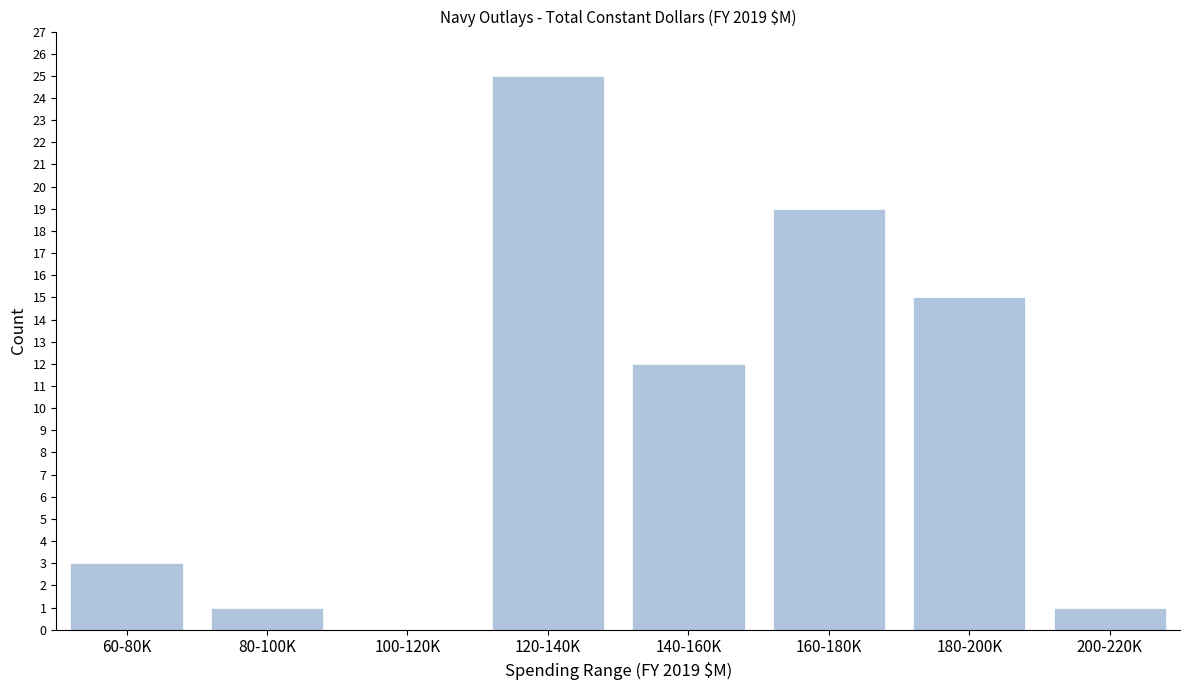

Reading left to right, extract all data points from this chart.

60-80K=3	80-100K=1	100-120K=0	120-140K=25	140-160K=12	160-180K=19	180-200K=15	200-220K=1